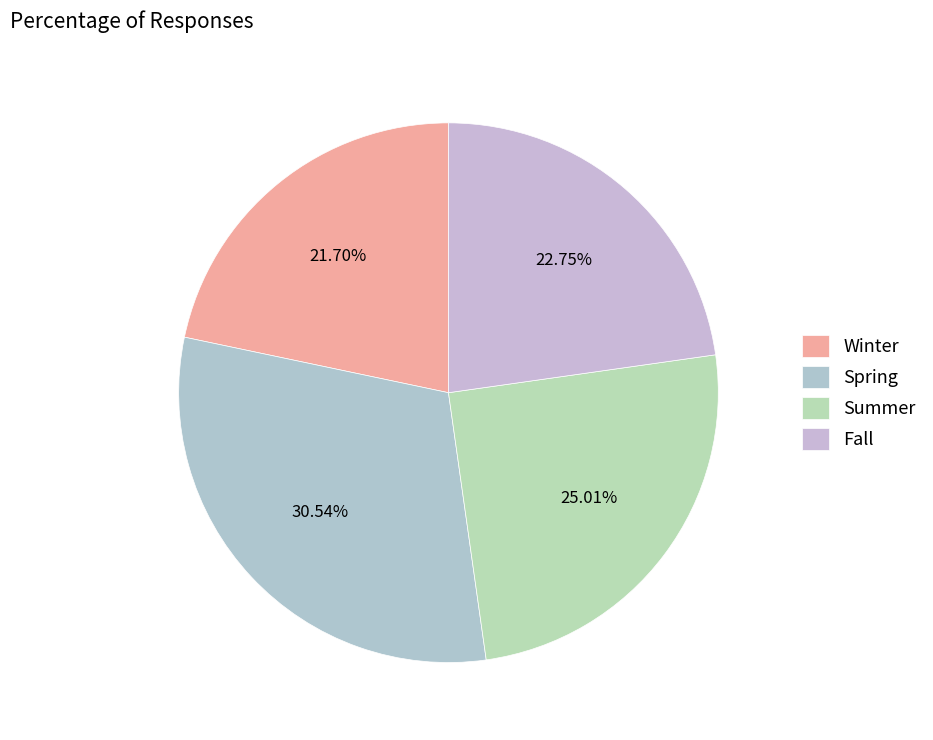

Is it true that Winter is 7% of the pie?

False